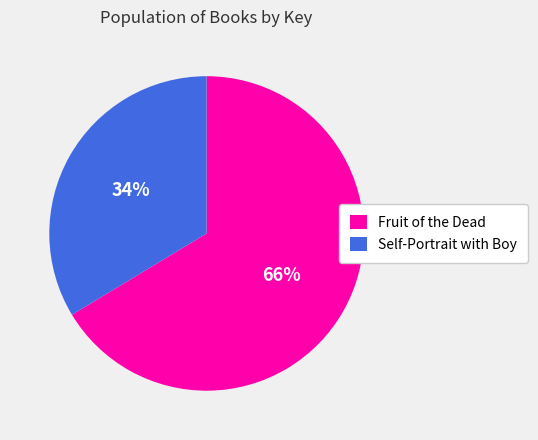

Which slice is the largest?

Fruit of the Dead